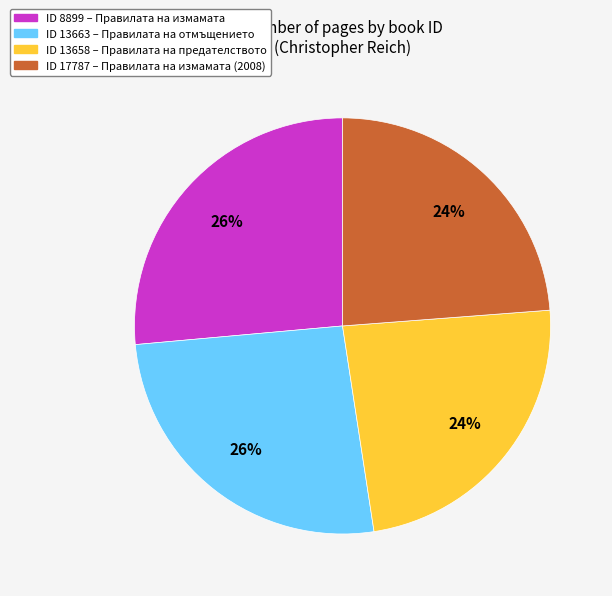

Is it true that ID 13658 – Правилата на предателството is 24% of the pie?

True